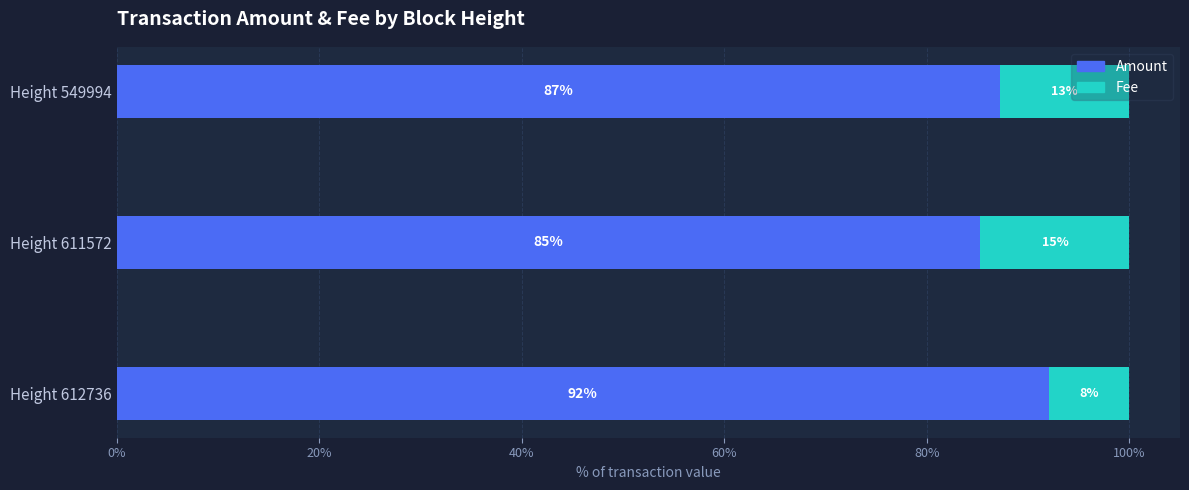

What is the highest value of the Amount series?

92.1